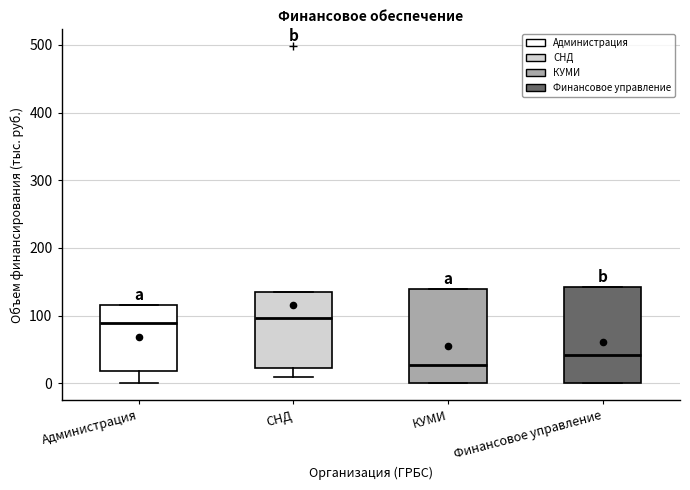

Reading left to right, transcribe this box plot: for each box, give where its median line is, the range the box spans, and where its two whiskers end, as read against the y-axis. The values are not printed on the chart, so give them approximately, as read against the axis.

Администрация: median 90, box 20 to 120, whiskers 0 to 120
СНД: median 100, box 20 to 140, whiskers 10 to 140
КУМИ: median 30, box 0 to 140, whiskers 0 to 140
Финансовое управление: median 40, box 0 to 140, whiskers 0 to 140